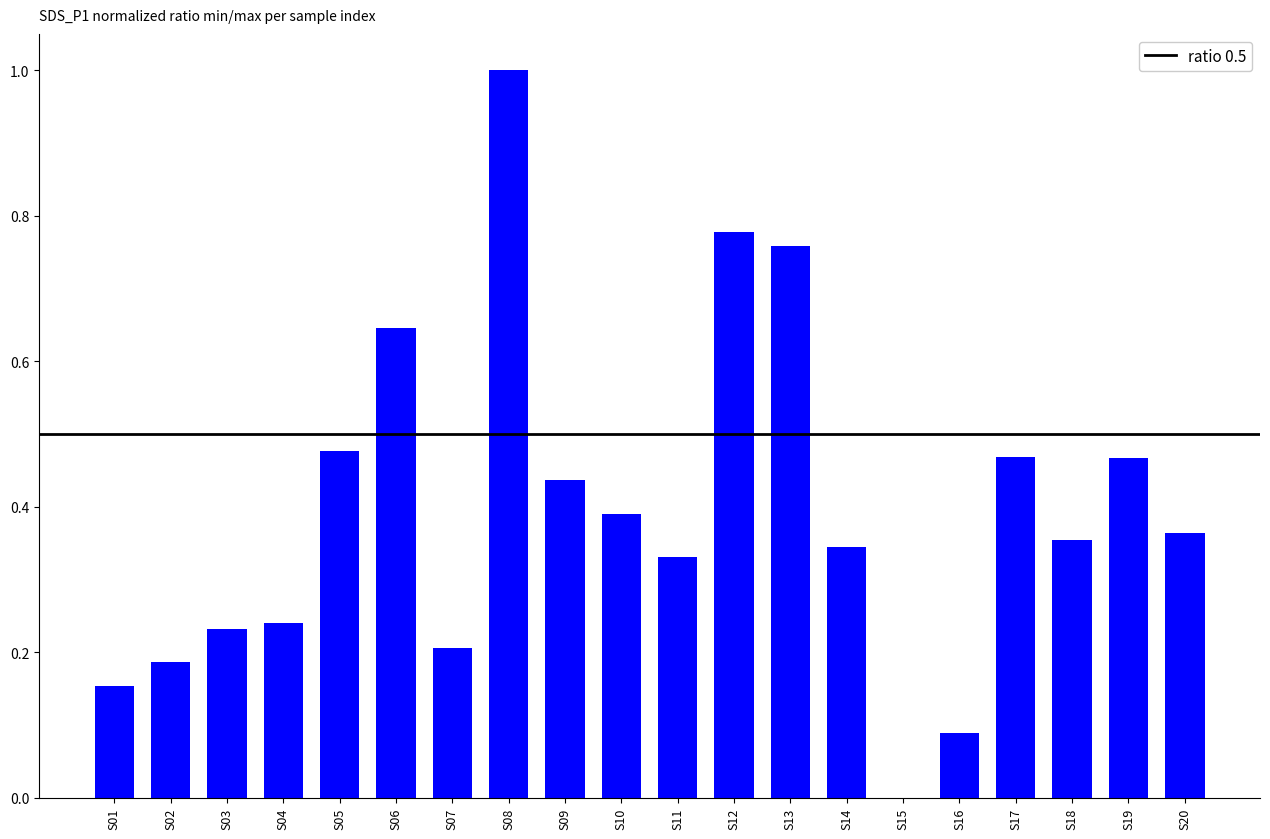

What is the sum of all values?

7.9